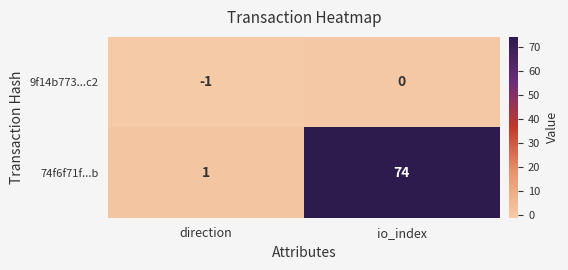

Rank the series by their average value, from lowest to highest.

9f14b773...c2, 74f6f71f...b